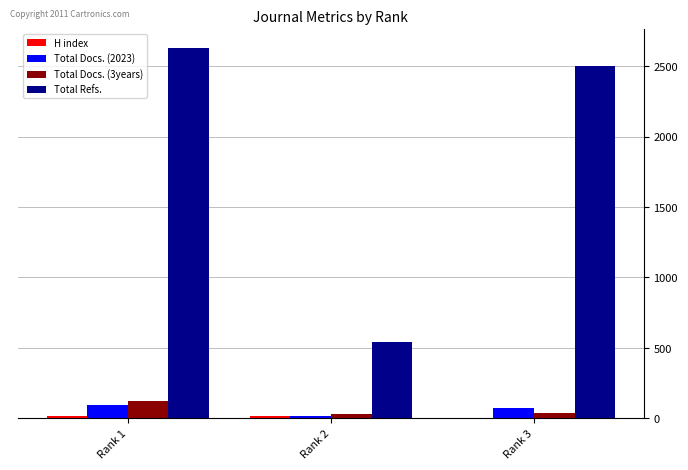

True or false: Total Docs. (2023) has a value of 77 at Rank 3.

True